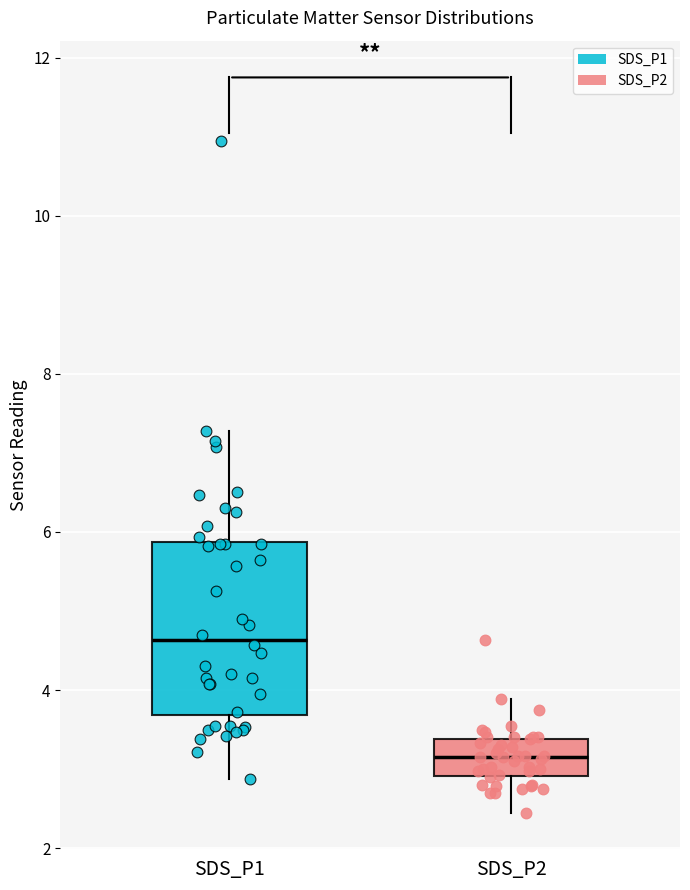

Which box is the tallest, from its lower edge to its upper edge?

SDS_P1